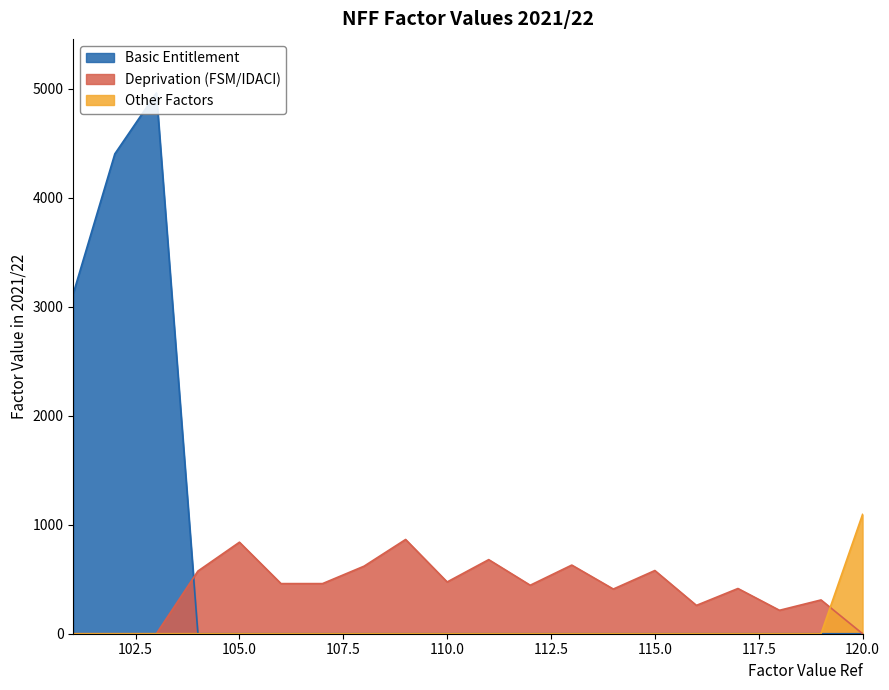

What is the difference between the highest and lowest values at 109?

865